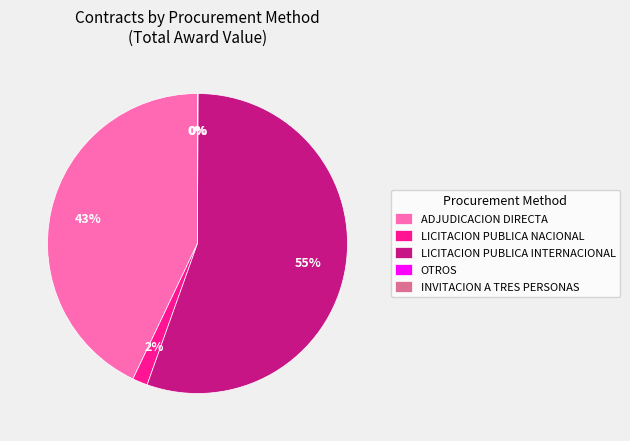

What is the majority slice?

LICITACION PUBLICA INTERNACIONAL